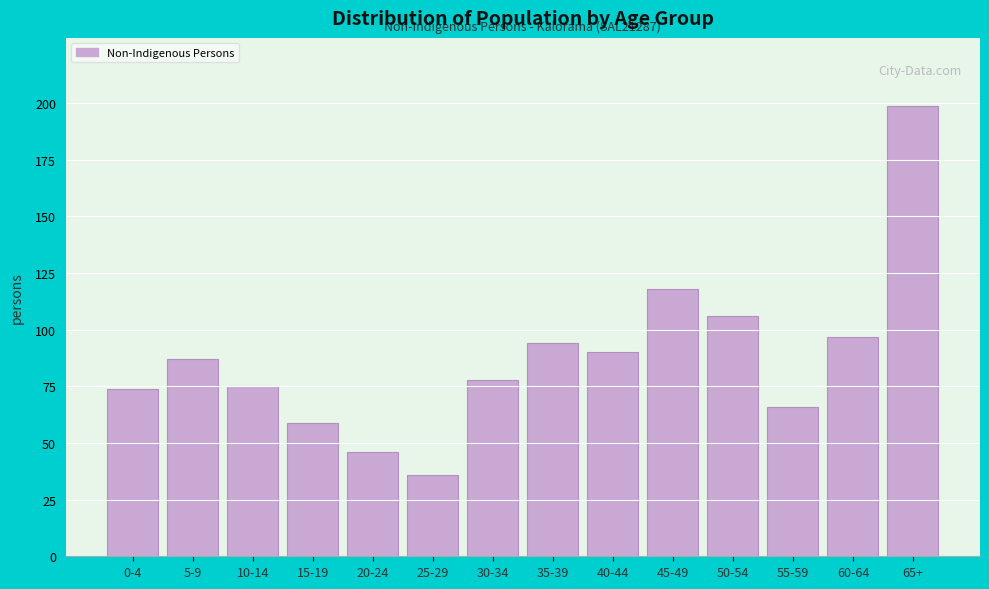

Reading left to right, extract all data points from this chart.

74	87	75	59	46	36	78	94	90	118	106	66	97	199